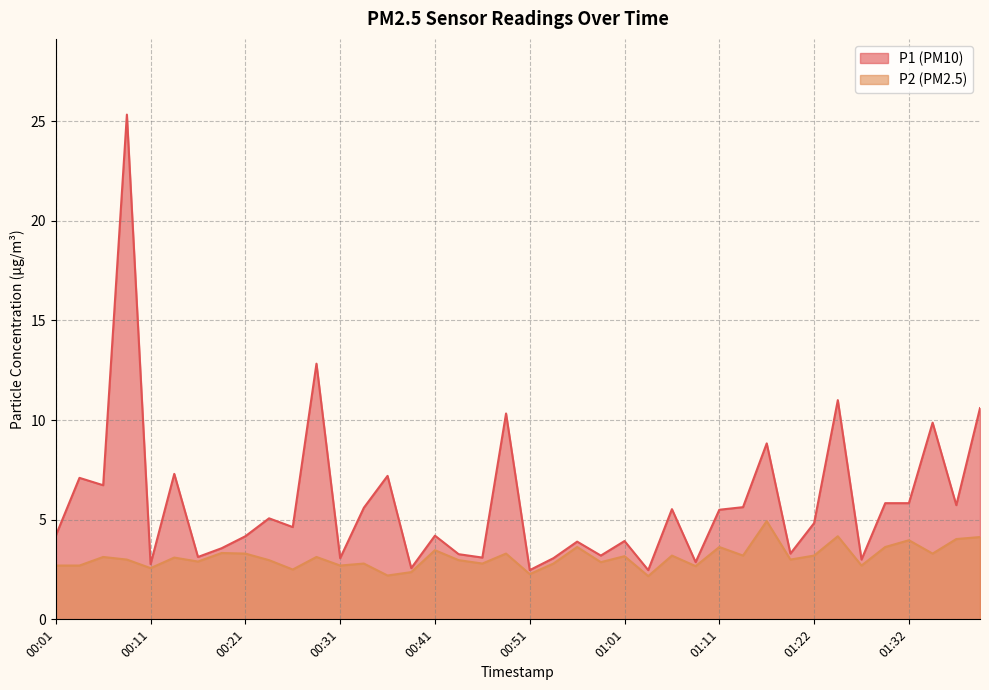

What is the spread (max minus min) of values at 01:40?

6.5